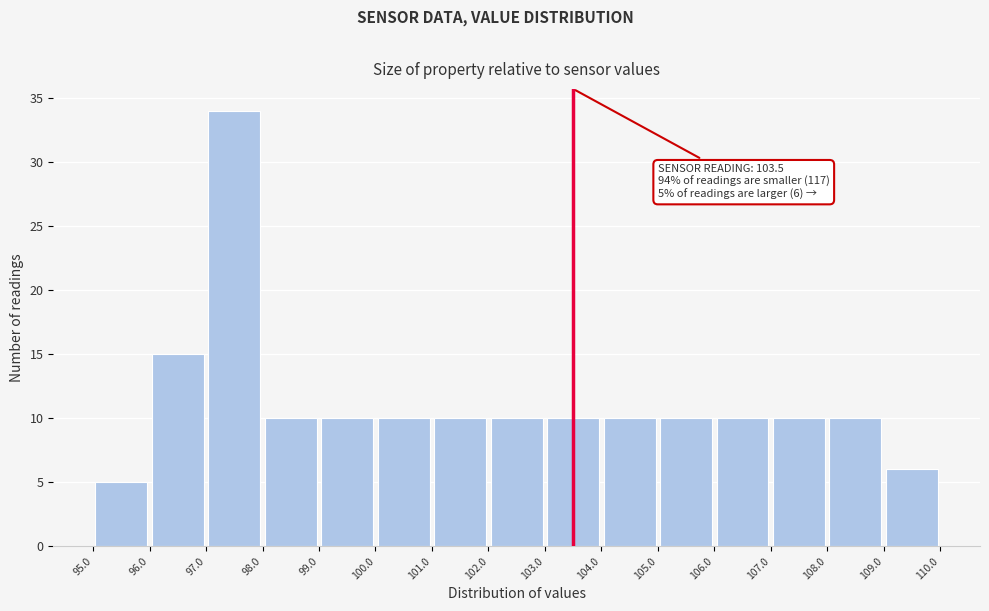

Over which range of the x-axis is the bar tallest?

97.0 to 98.0